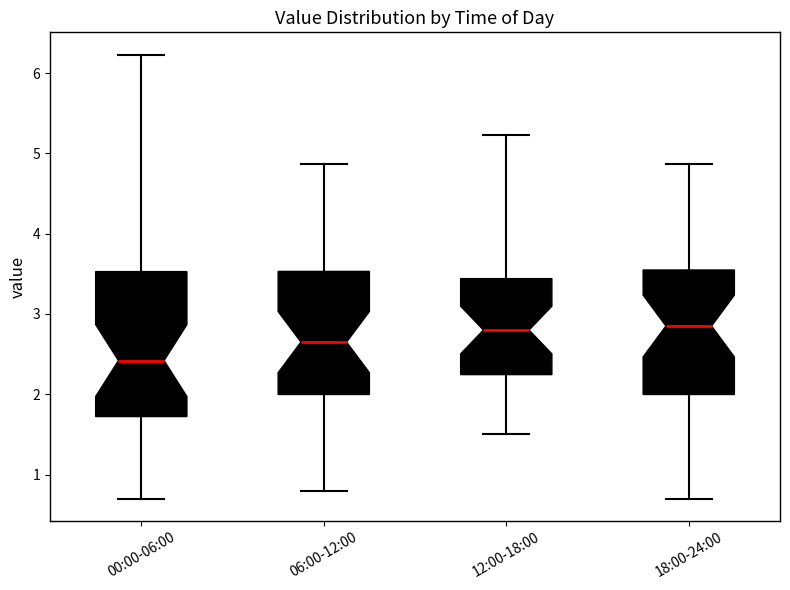

Which box is the tallest, from its lower edge to its upper edge?

00:00-06:00